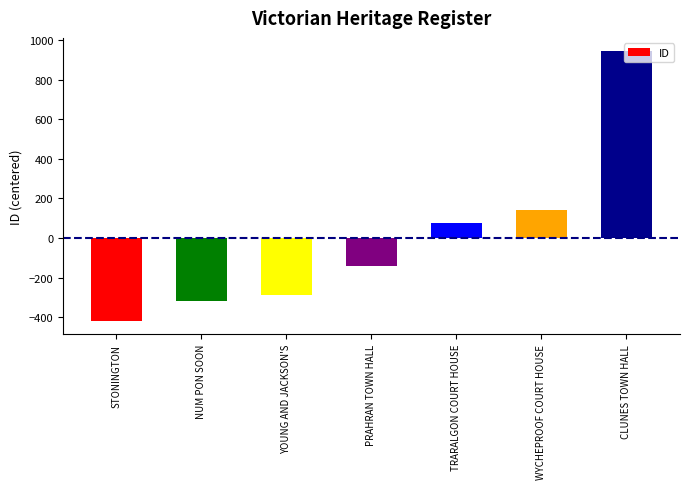

True or false: the data shows 1399.1 at CLUNES TOWN HALL.

False